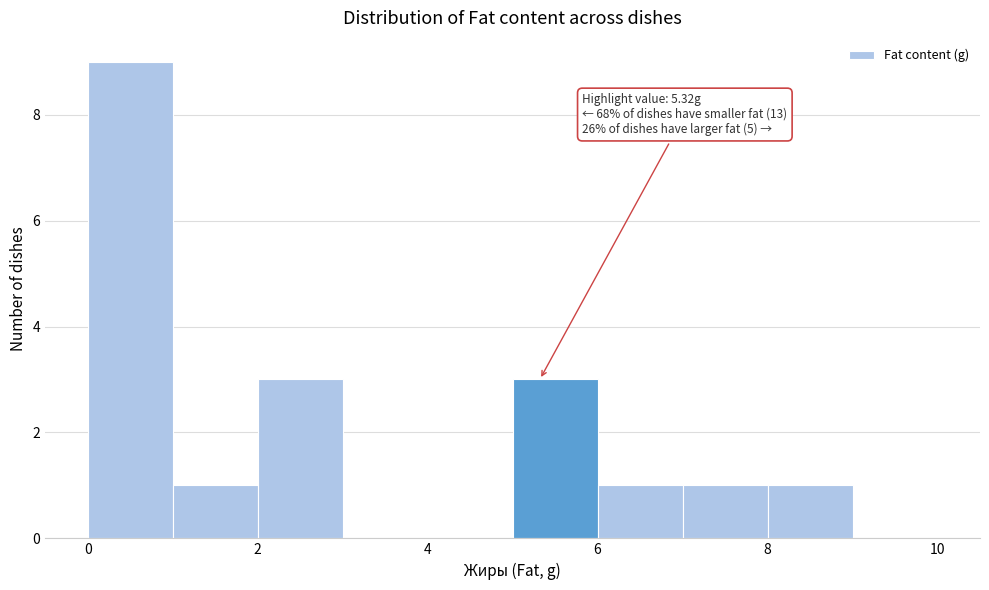

Which range on the x-axis has the tallest bar?

0 to 1